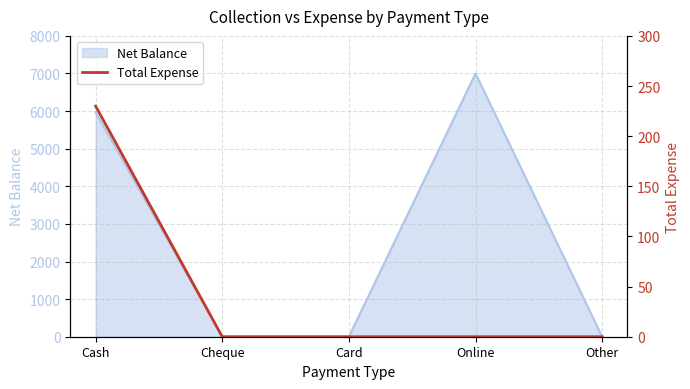

True or false: Net Balance has a value of 5970 at Cash.

True